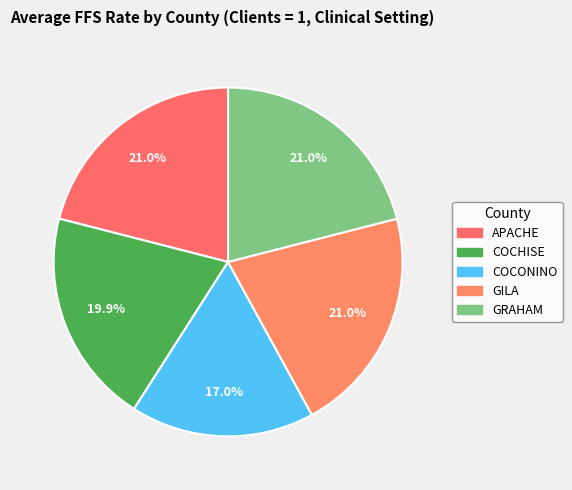

Count the number of slices in the pie.

5